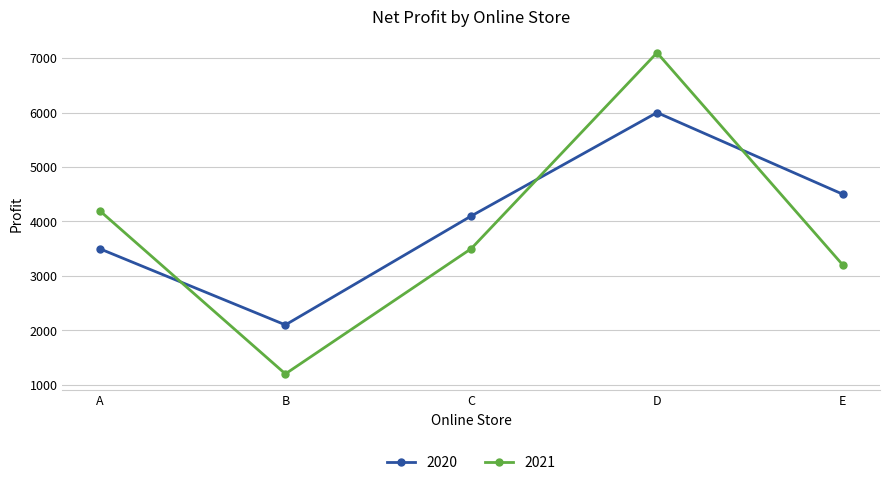

Reading left to right, transcribe all the data shown in this chart.

2020: 3500	2100	4100	6000	4500
2021: 4200	1200	3500	7100	3200